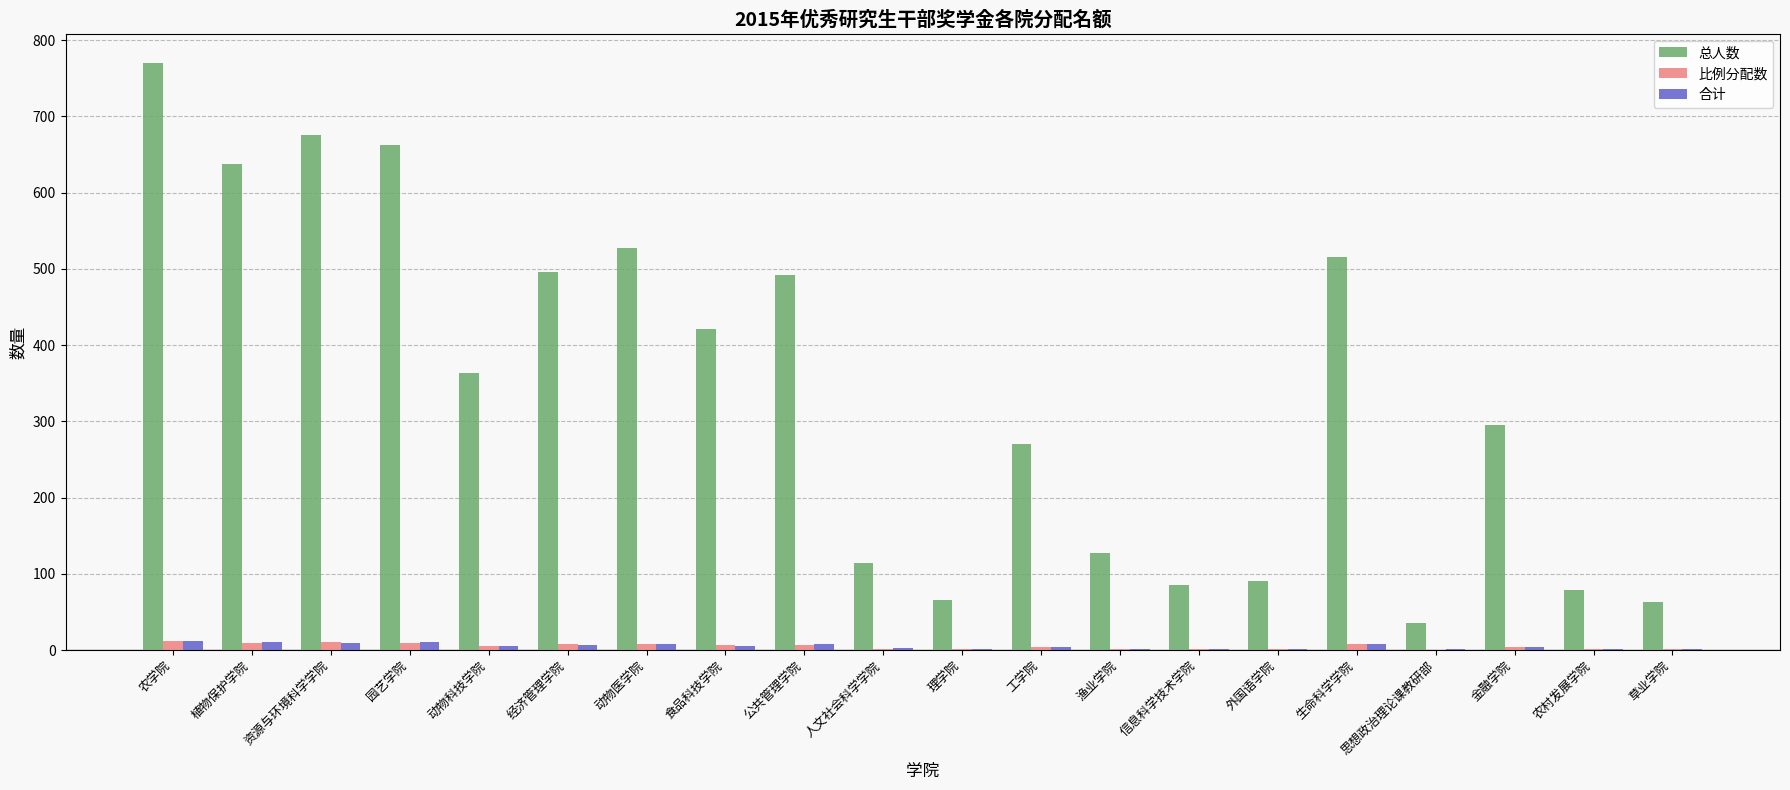

How many data points does each series have?

20